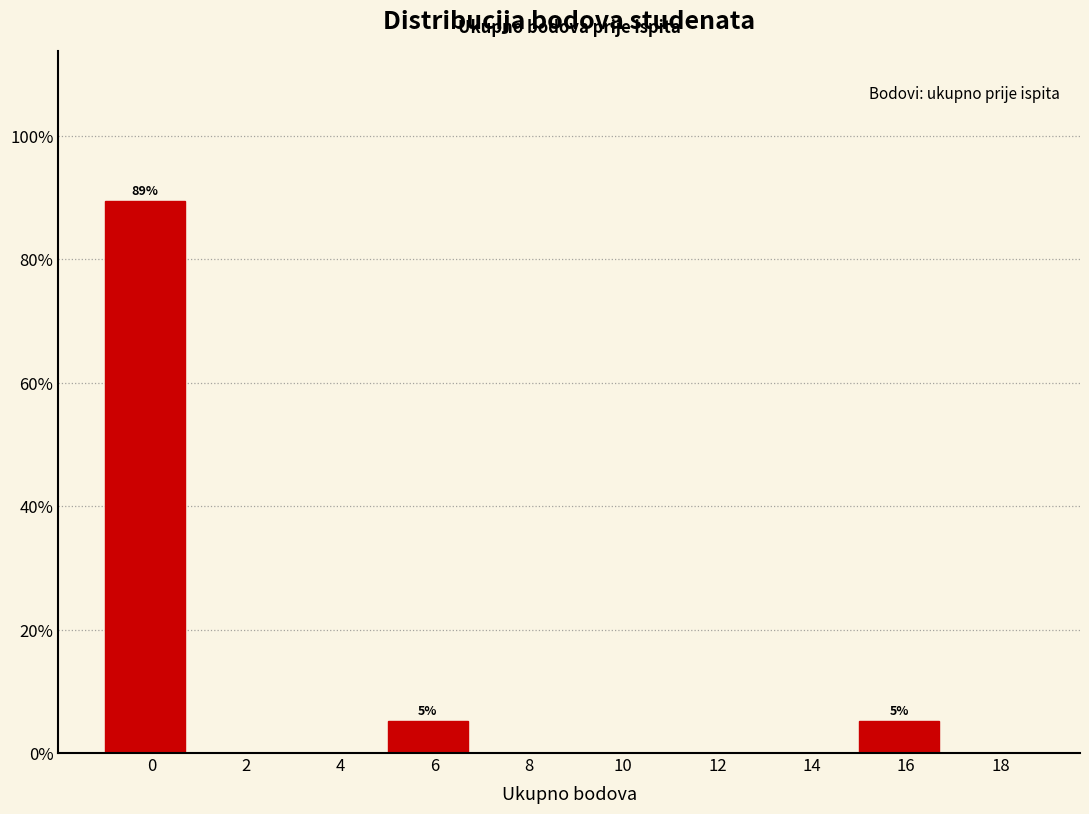

Reading left to right, list all the values displayed in this chart.

0=89.5	2=0.0	4=0.0	6=5.3	8=0.0	10=0.0	12=0.0	14=0.0	16=5.3	18=0.0